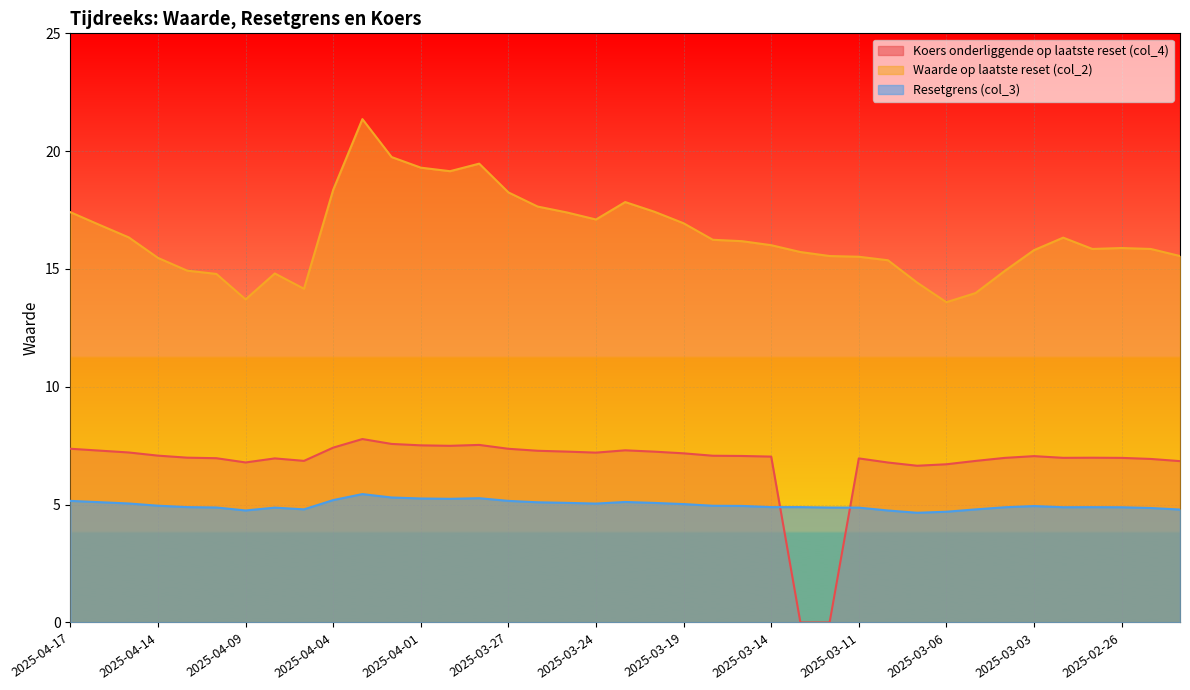

Reading left to right, list all the values displayed in this chart.

Koers onderliggende op laatste reset (col_4): 2025-04-17=7.4	2025-04-16=7.3	2025-04-15=7.2	2025-04-14=7.1	2025-04-11=7.0	2025-04-10=7.0	2025-04-09=6.8	2025-04-08=7.0	2025-04-07=6.9	2025-04-04=7.4	2025-04-03=7.8	2025-04-02=7.6	2025-04-01=7.5	2025-03-31=7.5	2025-03-28=7.5	2025-03-27=7.4	2025-03-26=7.3	2025-03-25=7.3	2025-03-24=7.2	2025-03-21=7.3	2025-03-20=7.2	2025-03-19=7.2	2025-03-18=7.1	2025-03-17=7.1	2025-03-14=7.0	2025-03-13=0.0	2025-03-12=0.0	2025-03-11=7.0	2025-03-10=6.8	2025-03-07=6.7	2025-03-06=6.7	2025-03-05=6.9	2025-03-04=7.0	2025-03-03=7.1	2025-02-28=7.0	2025-02-27=7.0	2025-02-26=7.0	2025-02-25=6.9	2025-02-24=6.8
Waarde op laatste reset (col_2): 2025-04-17=17.4	2025-04-16=16.9	2025-04-15=16.3	2025-04-14=15.5	2025-04-11=14.9	2025-04-10=14.8	2025-04-09=13.7	2025-04-08=14.8	2025-04-07=14.2	2025-04-04=18.4	2025-04-03=21.4	2025-04-02=19.8	2025-04-01=19.3	2025-03-31=19.1	2025-03-28=19.5	2025-03-27=18.2	2025-03-26=17.6	2025-03-25=17.4	2025-03-24=17.1	2025-03-21=17.8	2025-03-20=17.4	2025-03-19=16.9	2025-03-18=16.2	2025-03-17=16.2	2025-03-14=16.0	2025-03-13=15.7	2025-03-12=15.6	2025-03-11=15.5	2025-03-10=15.4	2025-03-07=14.4	2025-03-06=13.6	2025-03-05=14.0	2025-03-04=14.9	2025-03-03=15.8	2025-02-28=16.3	2025-02-27=15.8	2025-02-26=15.9	2025-02-25=15.8	2025-02-24=15.6
Resetgrens (col_3): 2025-04-17=5.2	2025-04-16=5.1	2025-04-15=5.0	2025-04-14=5.0	2025-04-11=4.9	2025-04-10=4.9	2025-04-09=4.8	2025-04-08=4.9	2025-04-07=4.8	2025-04-04=5.2	2025-04-03=5.4	2025-04-02=5.3	2025-04-01=5.3	2025-03-31=5.2	2025-03-28=5.3	2025-03-27=5.2	2025-03-26=5.1	2025-03-25=5.1	2025-03-24=5.0	2025-03-21=5.1	2025-03-20=5.1	2025-03-19=5.0	2025-03-18=5.0	2025-03-17=4.9	2025-03-14=4.9	2025-03-13=4.9	2025-03-12=4.9	2025-03-11=4.9	2025-03-10=4.8	2025-03-07=4.7	2025-03-06=4.7	2025-03-05=4.8	2025-03-04=4.9	2025-03-03=4.9	2025-02-28=4.9	2025-02-27=4.9	2025-02-26=4.9	2025-02-25=4.9	2025-02-24=4.8